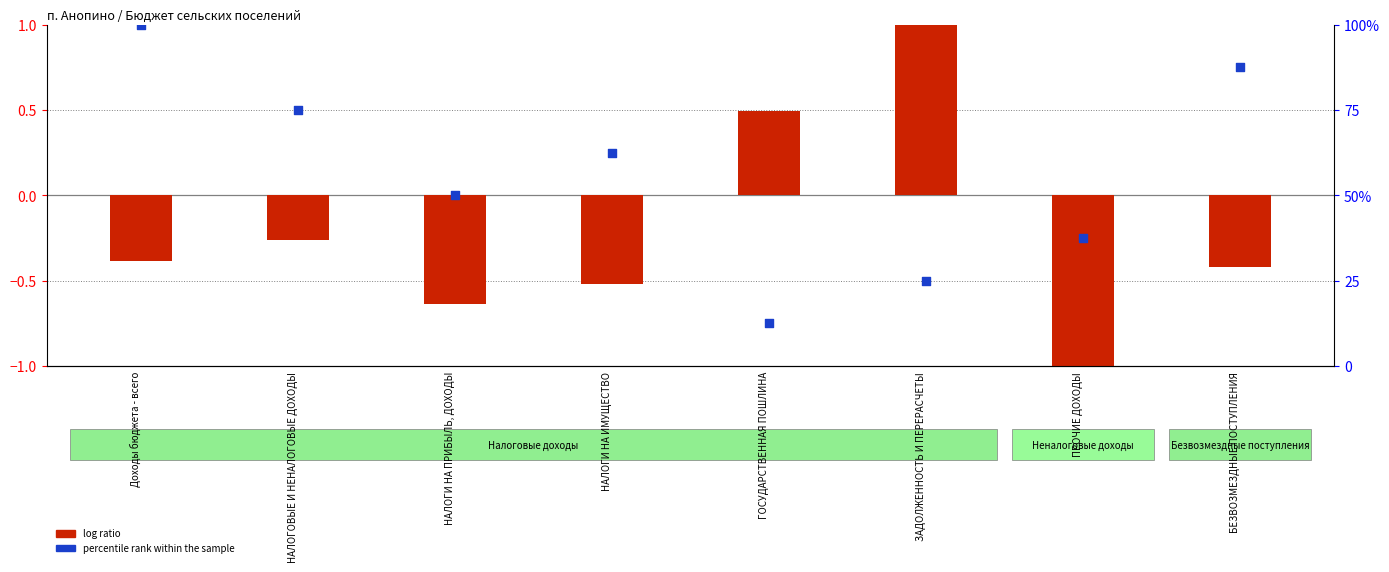

Which series has the largest total across all categories?

percentile rank within the sample